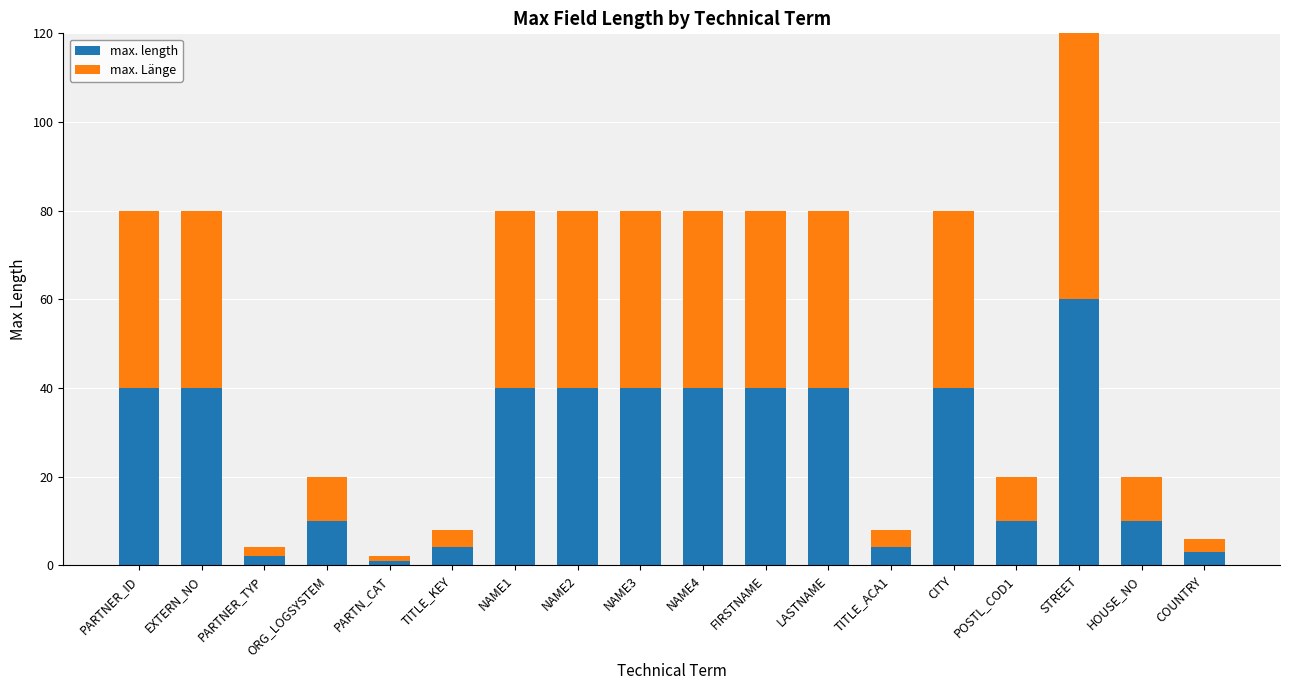

How many bars are there in total?

18